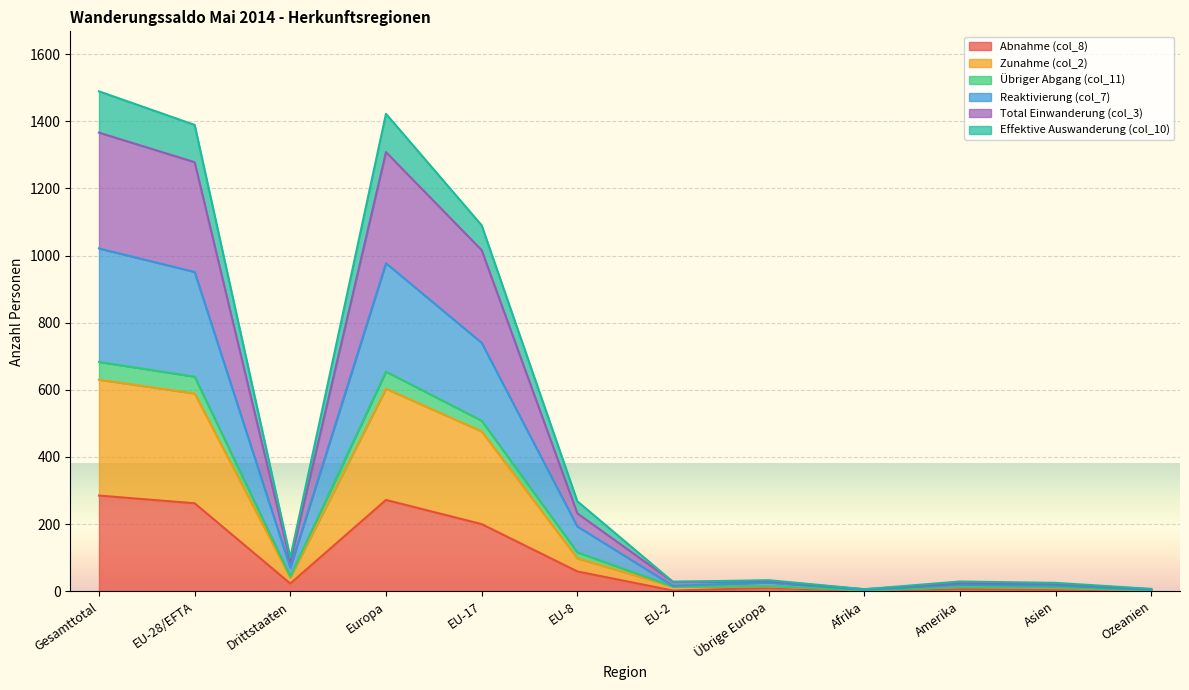

What is the difference between the Zunahme (col_2) values at Gesamttotal and EU-2?

616